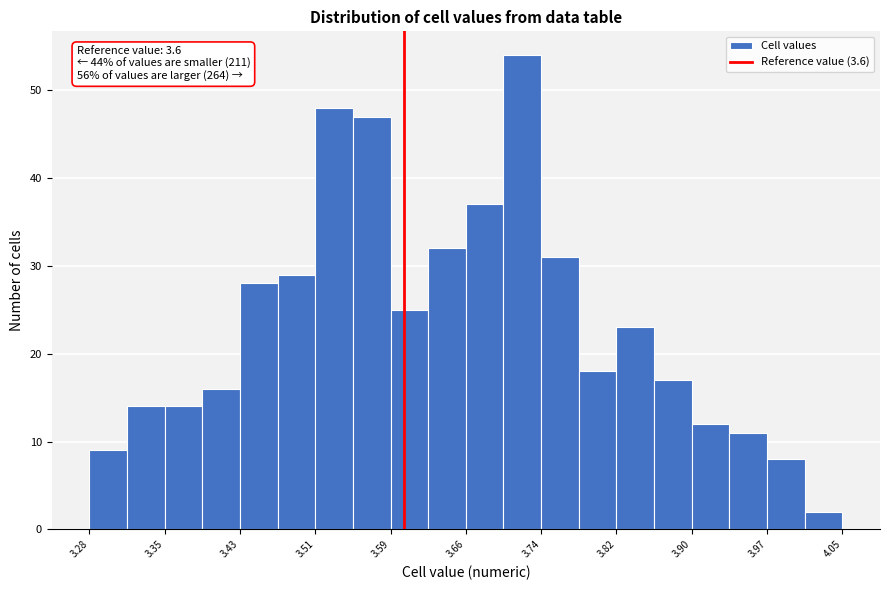

Read against the x-axis, roughly where is the centre of the tallest bar?

3.72